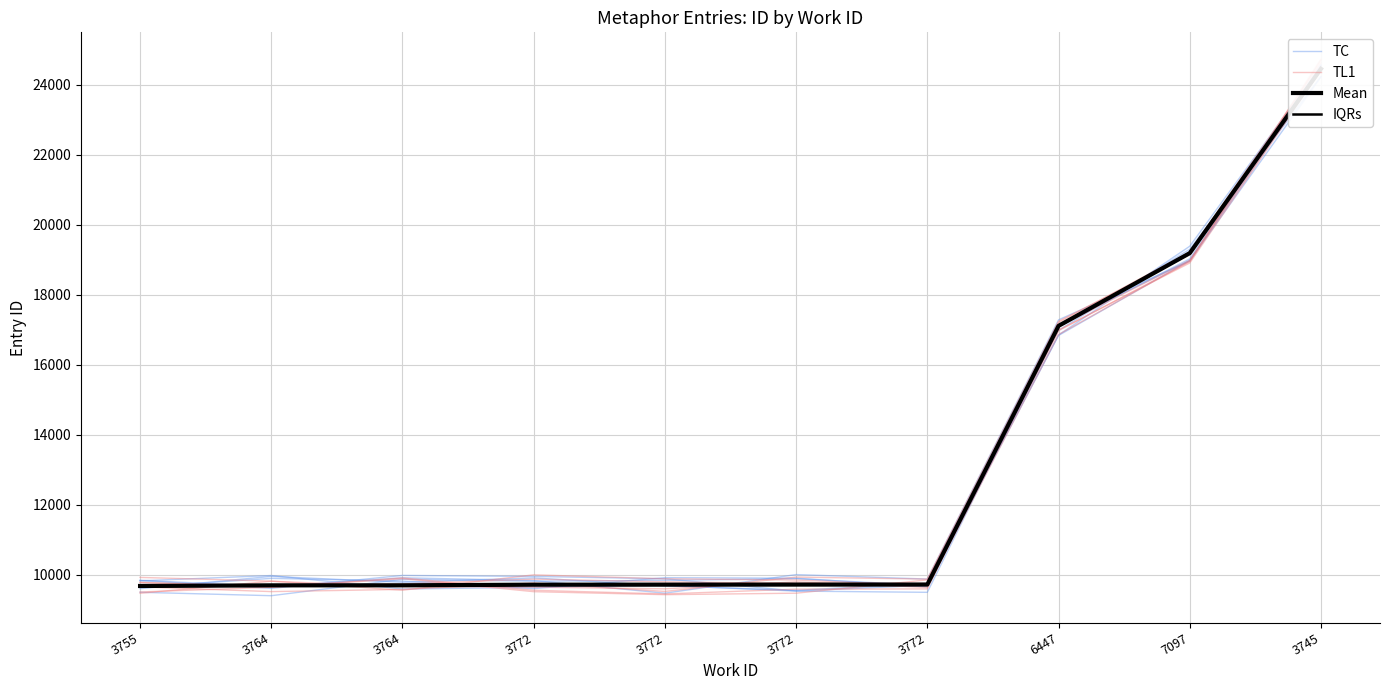

What is the difference between the maximum and second lowest values in the TC series?

14760.9